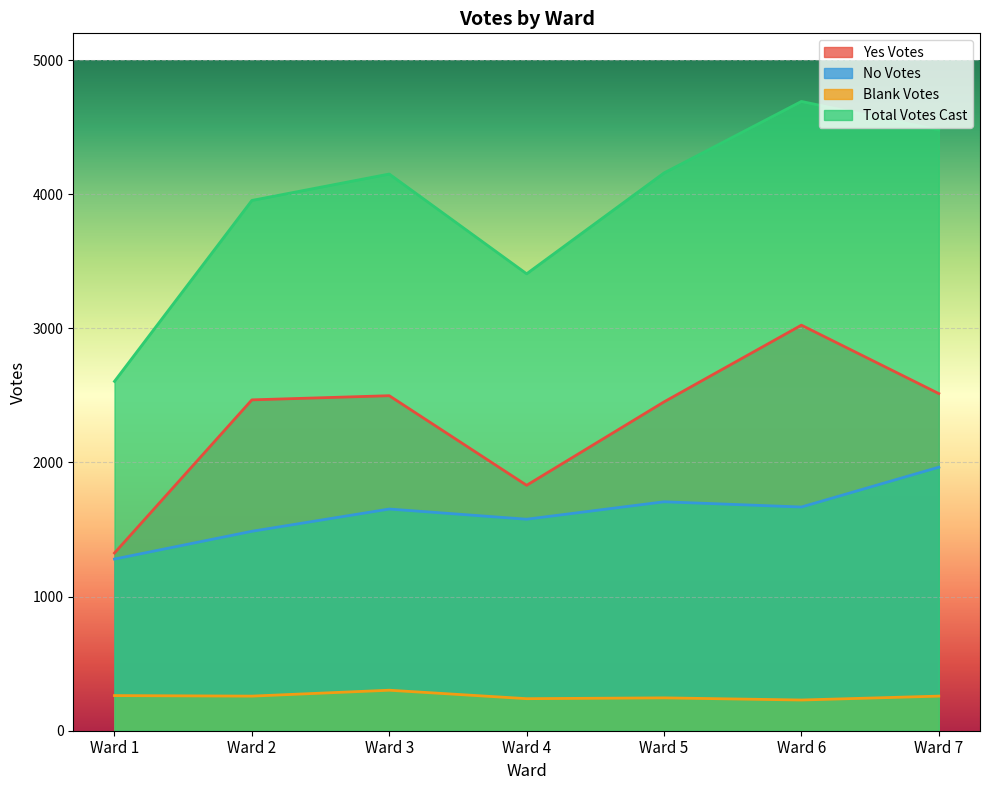

At which category does the chart reach its minimum across all series?

Ward 6